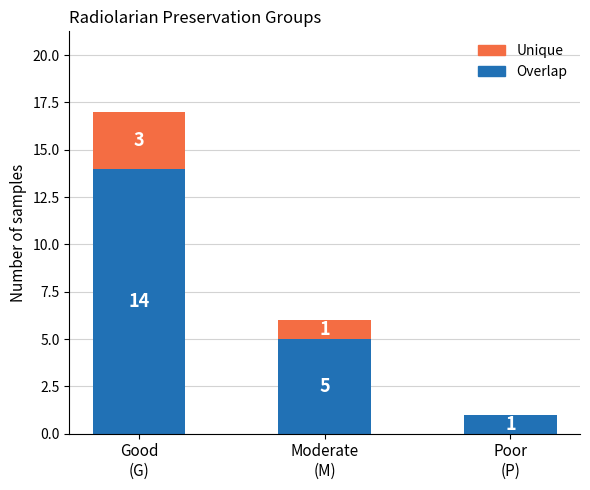

Count the number of data series in this chart.

2